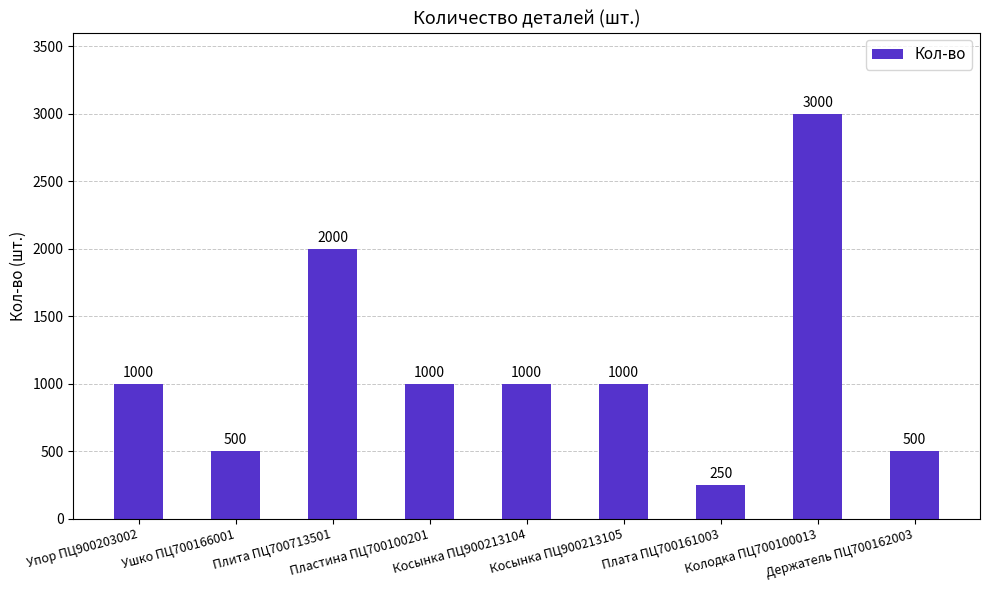

What is the difference between the values at Плита ПЦ700713501 and Плата ПЦ700161003?

1750